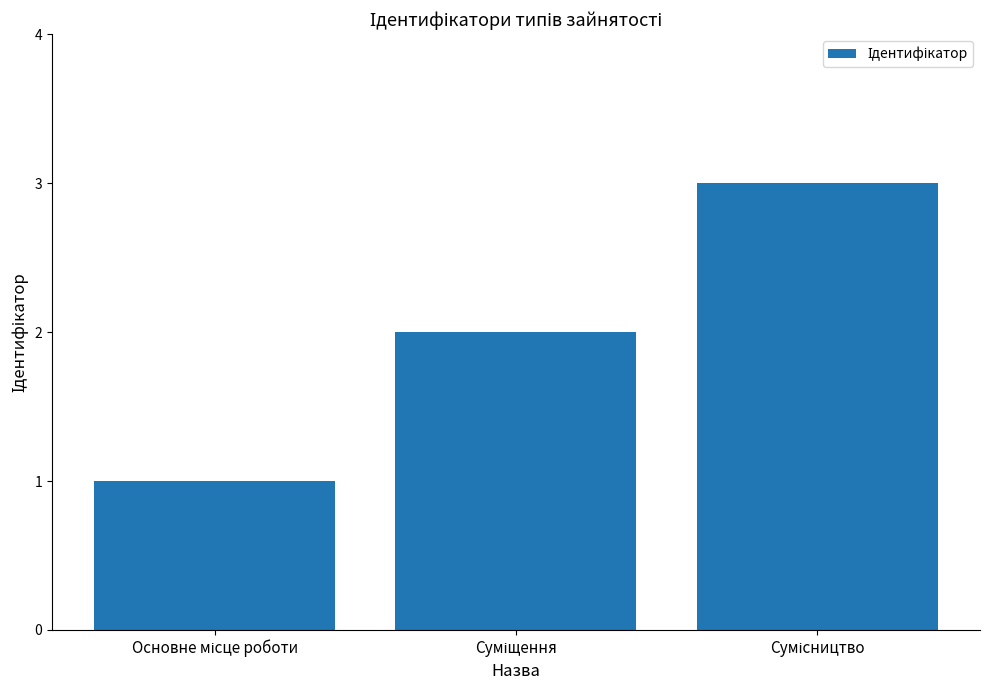

What is the sum of all values?

6